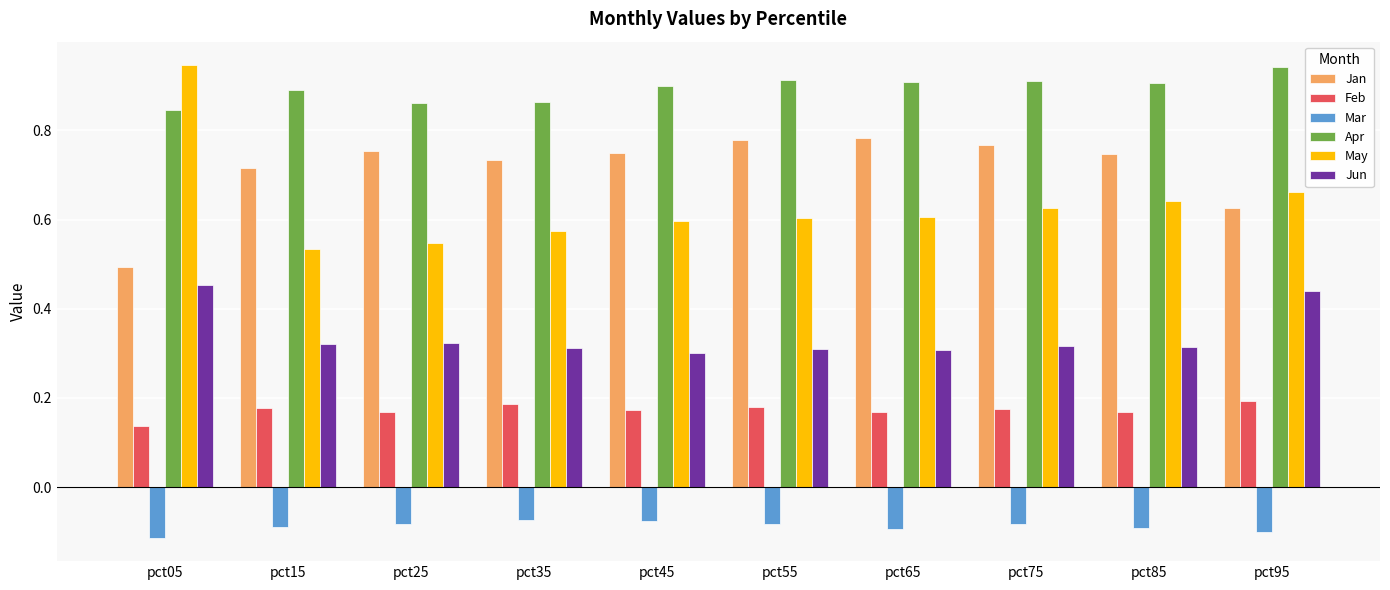

Is the value of Jan at pct75 greater than the value of Feb at pct55?

Yes